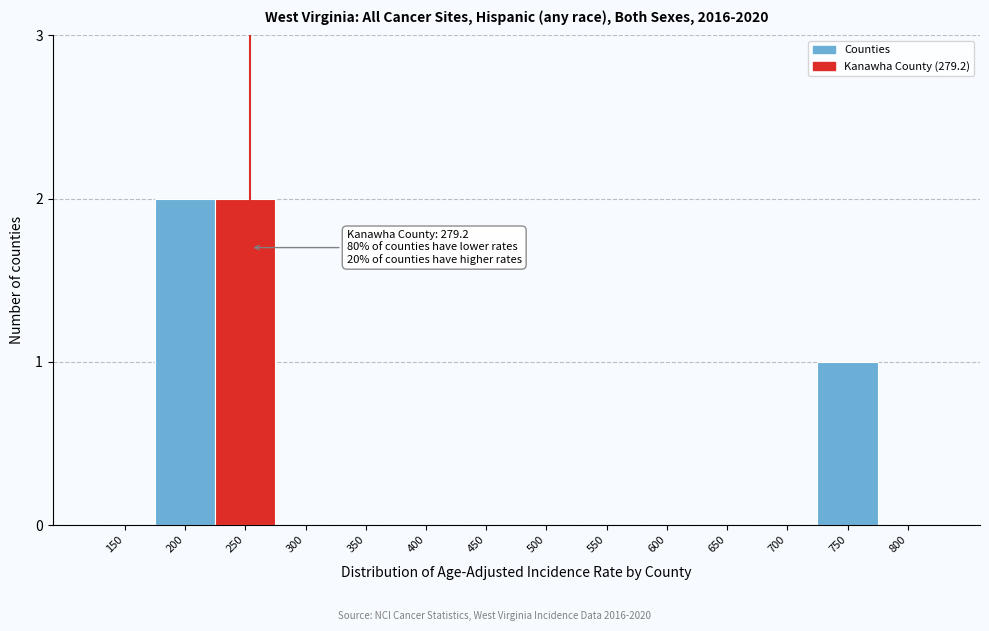

Reading left to right, what are all the values shown in this chart?

150=0	200=2	250=2	300=0	350=0	400=0	450=0	500=0	550=0	600=0	650=0	700=0	750=1	800=0